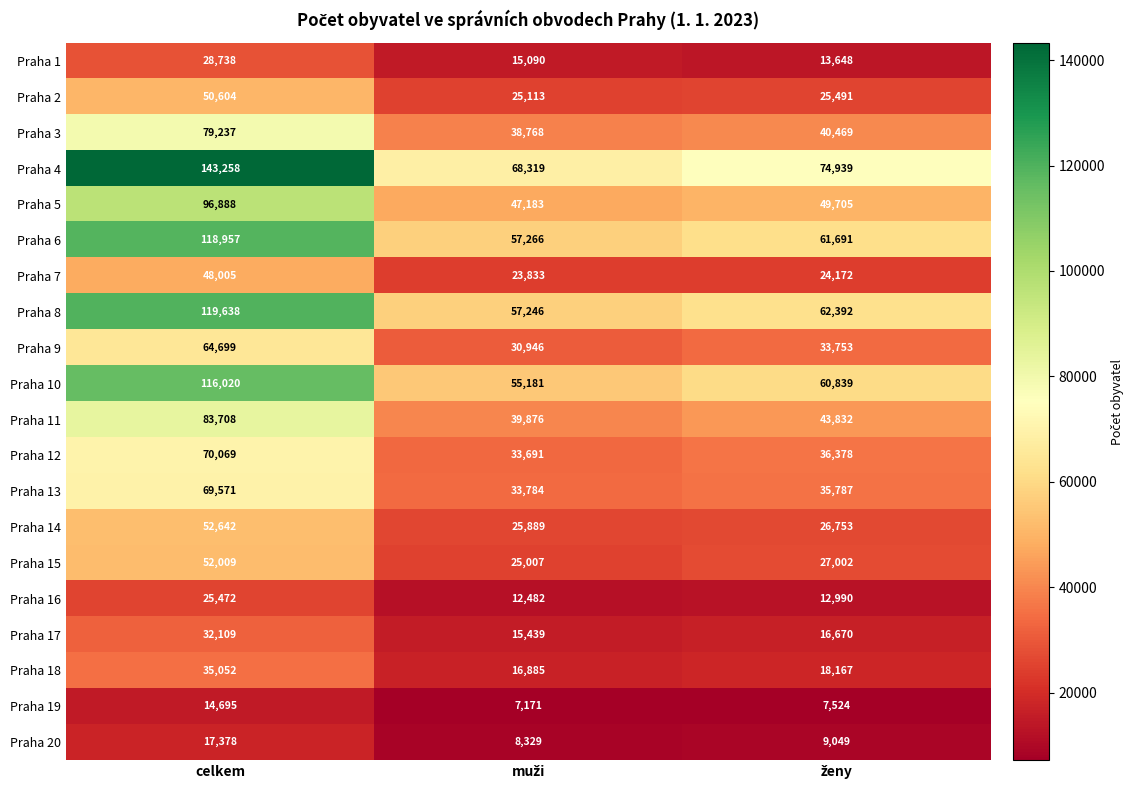

What is the maximum value shown in the chart?

143258